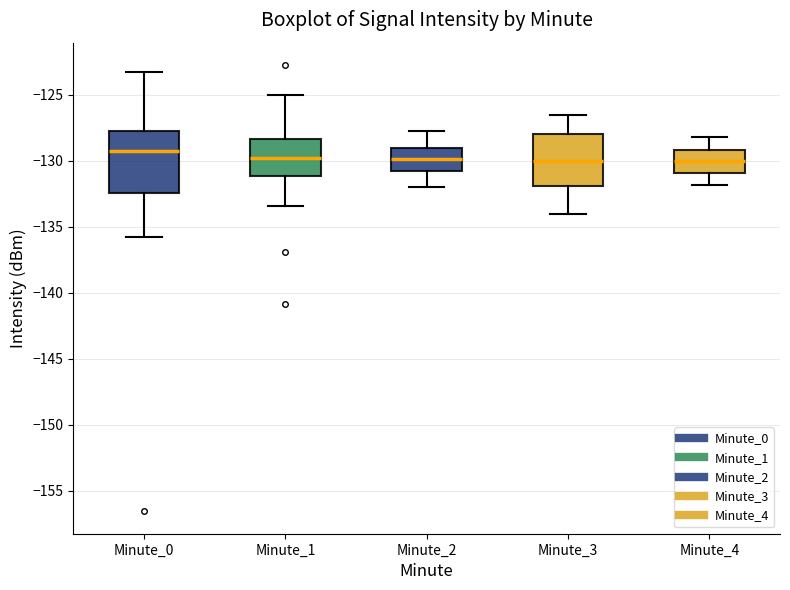

Comparing the boxes themselves (not the whiskers), which one is the tallest?

Minute_0